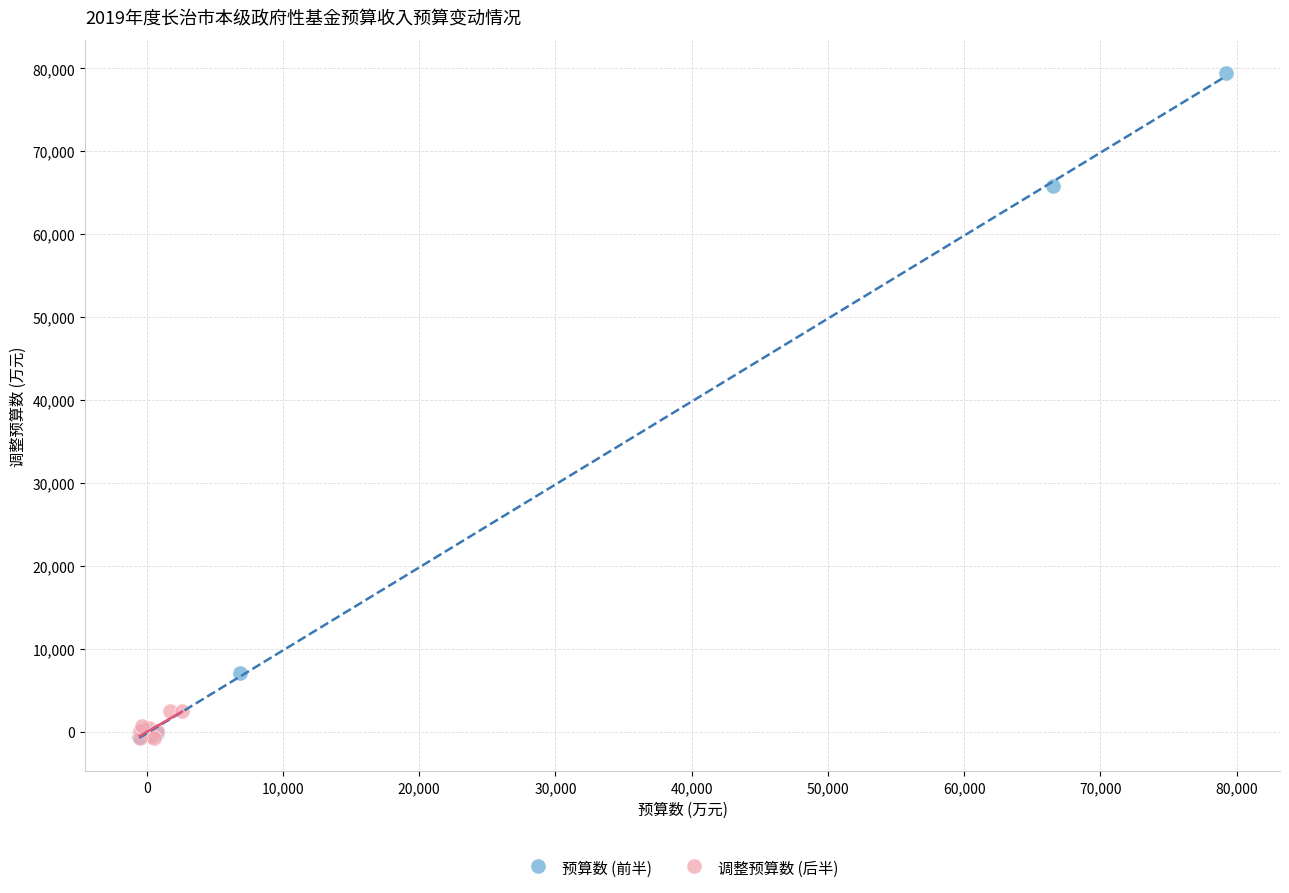

Which series contains the highest Y value?

预算数 (前半)